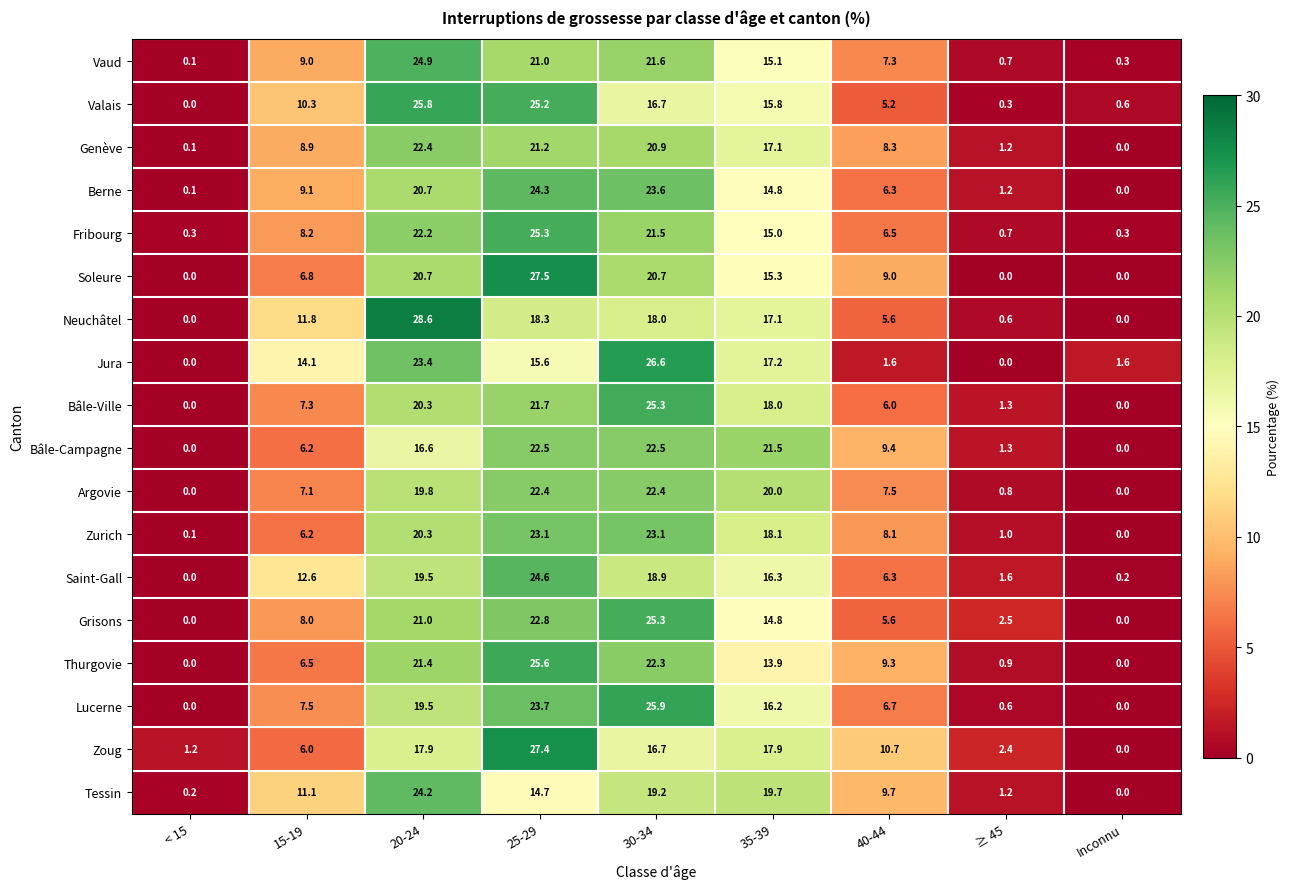

How many data points in Argovie are above 7?

6